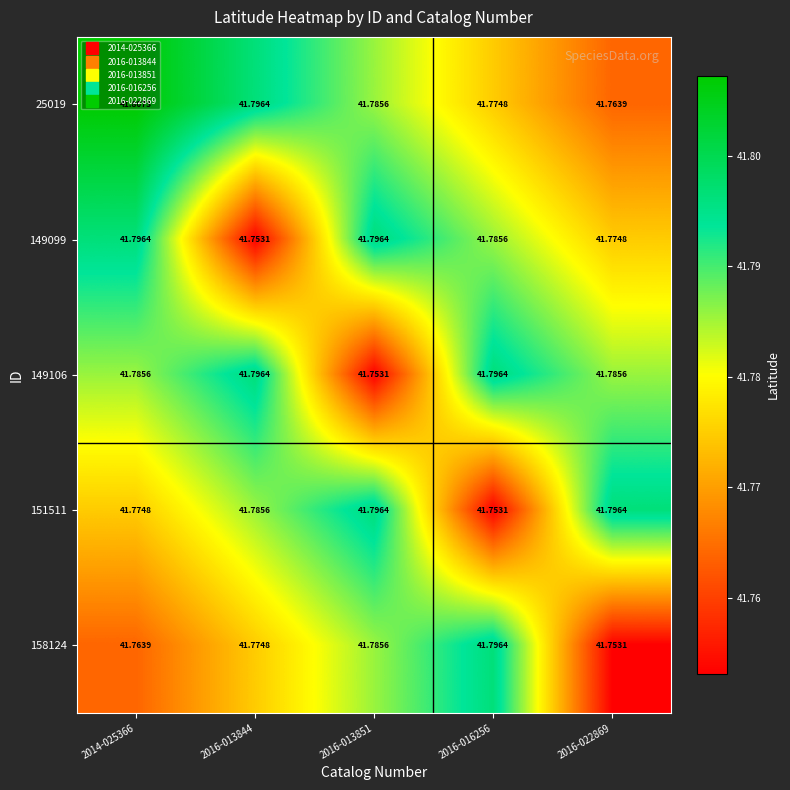

Is the value of 25019 at 2016-013851 greater than the value of 151511 at 2016-016256?

Yes